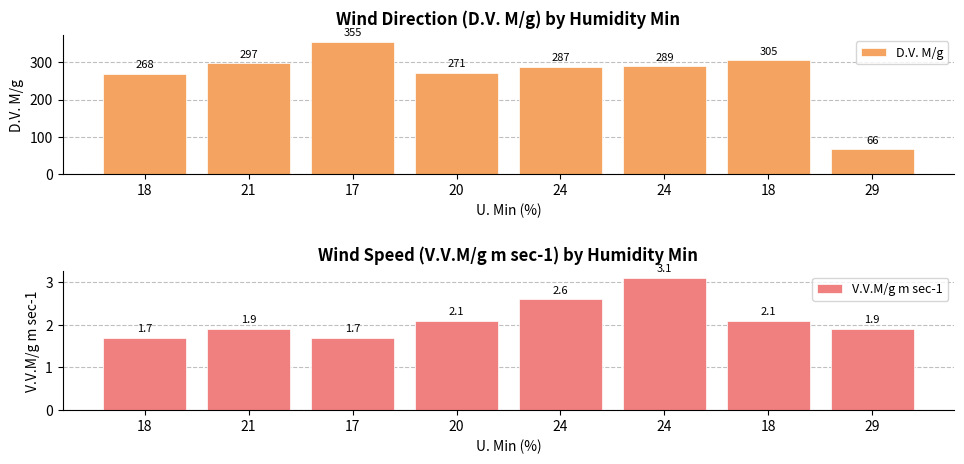

Is the value of V.V.M/g m sec-1 at 18 greater than the value of D.V. M/g at 17?

No